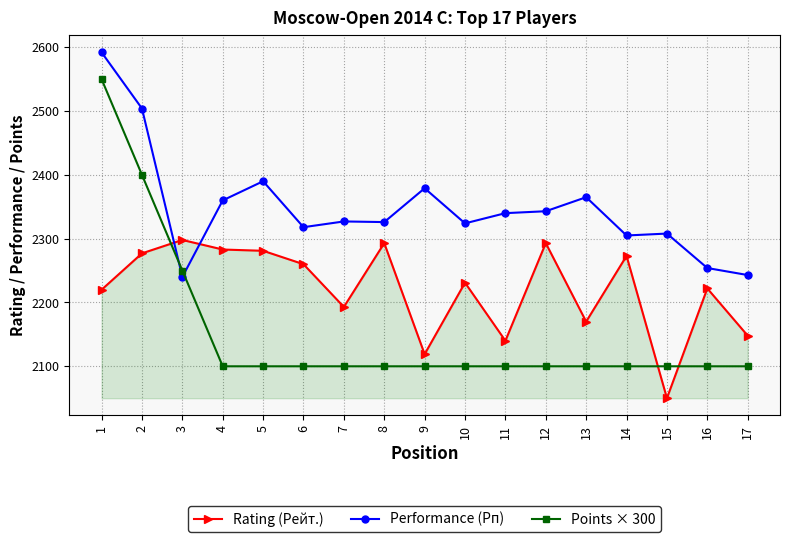

True or false: Rating (Рейт.) has a value of 4044 at 12.

False